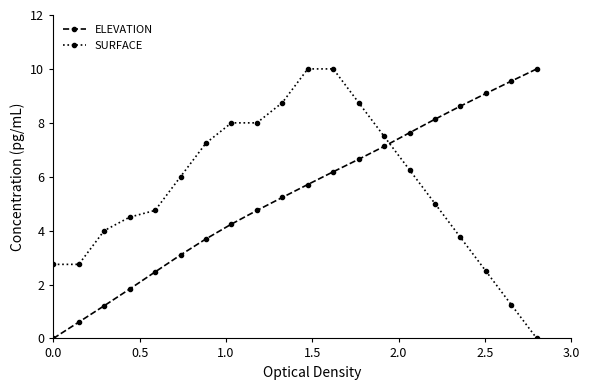

What is the difference between the maximum and second lowest values in the ELEVATION series?

9.4